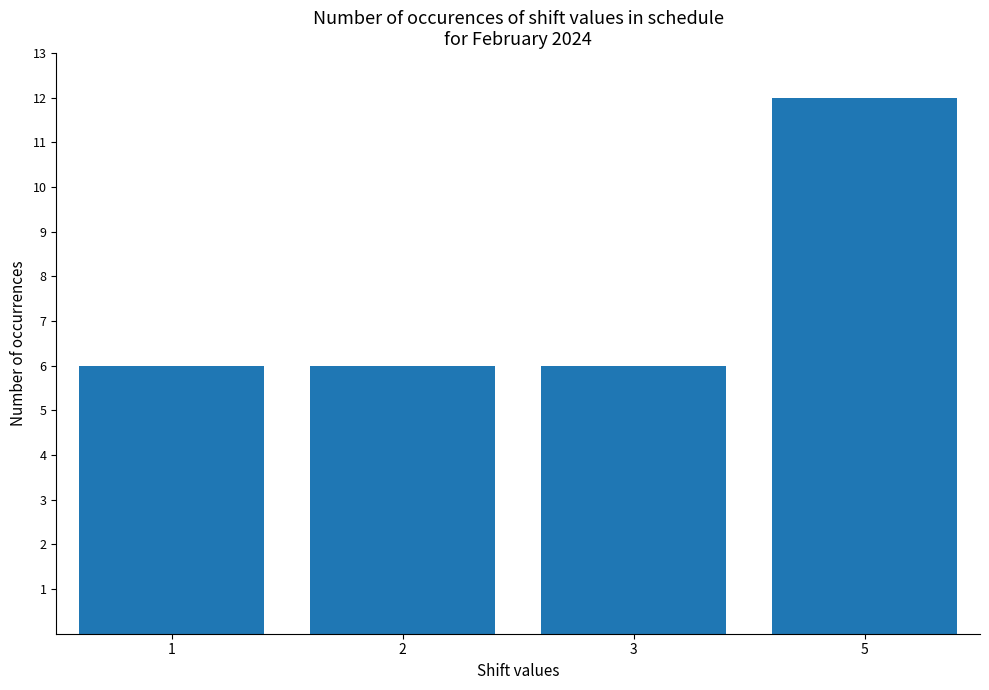

What is the average value?

8